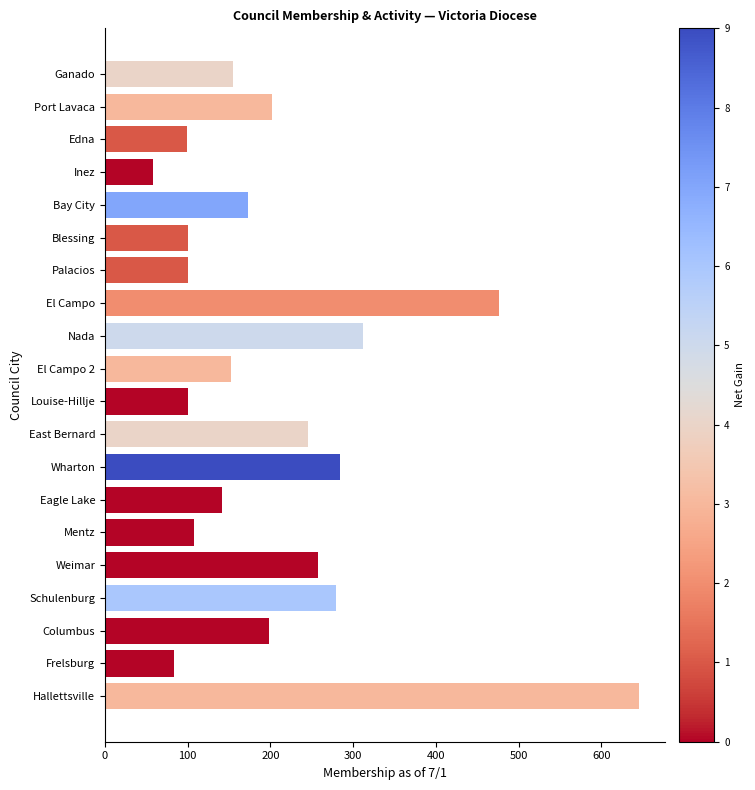

At which category does the chart reach its peak across all series?

Hallettsville